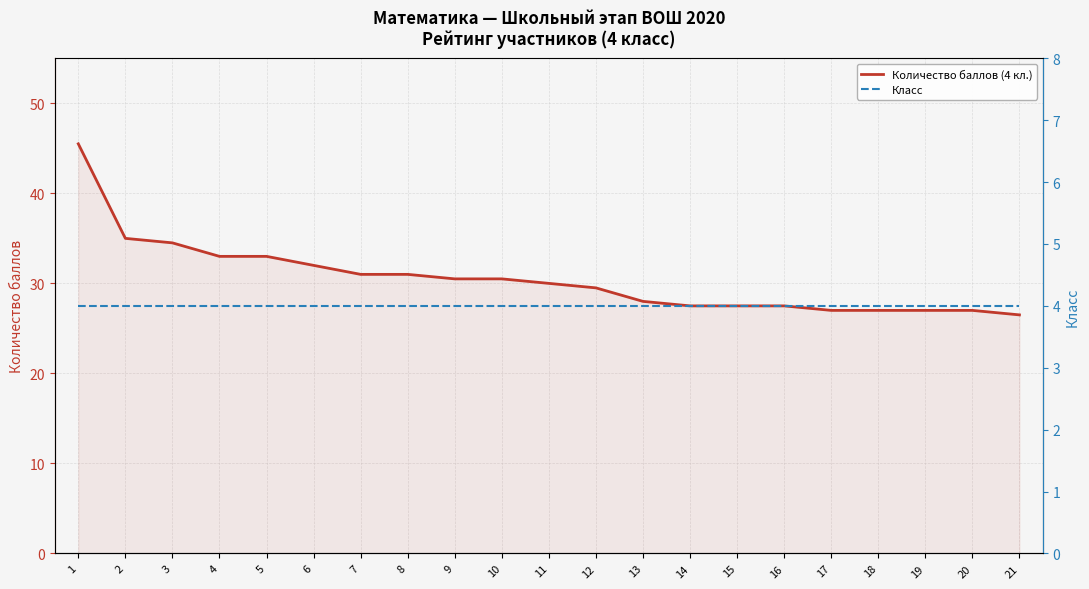

What is the sum of all Класс values?

84.0